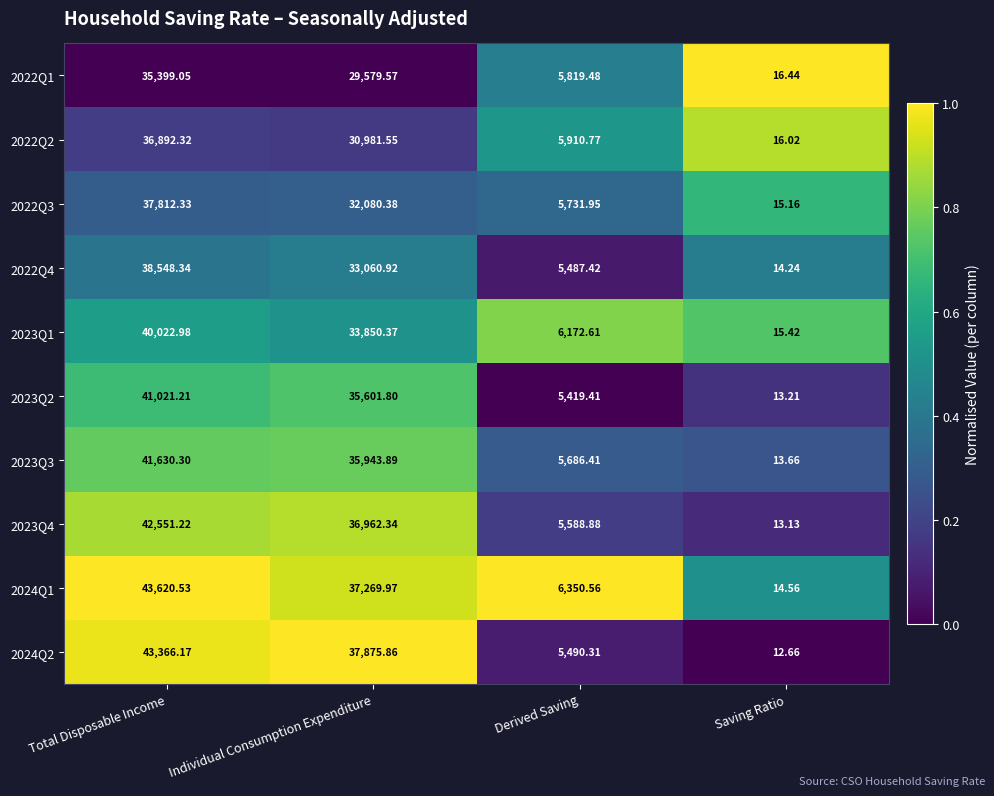

Rank the categories by 2023Q2 value from highest to lowest.

Total Disposable Income, Individual Consumption Expenditure, Derived Saving, Saving Ratio